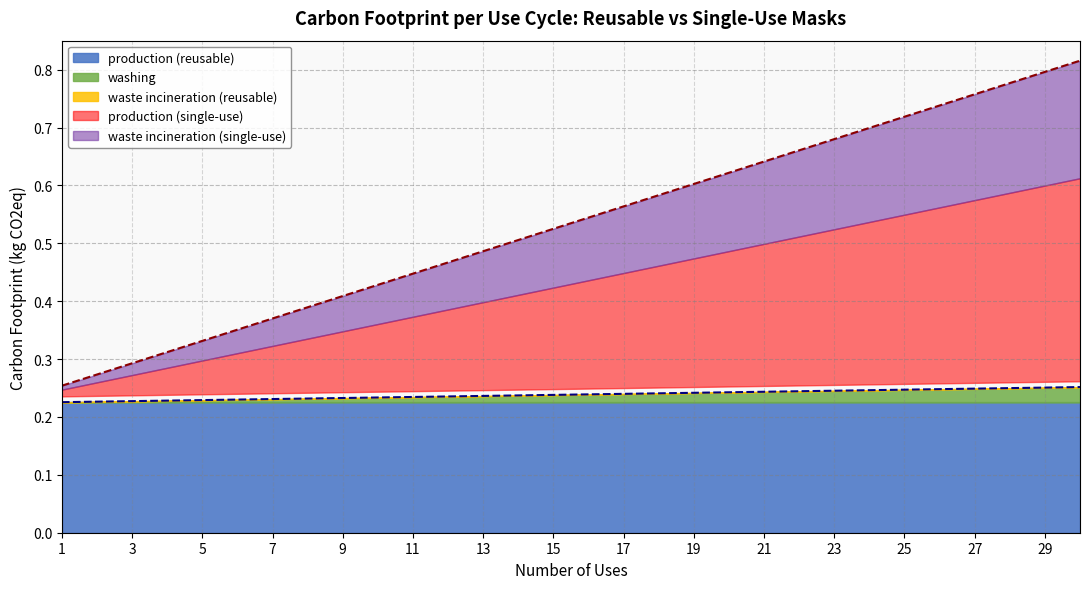

Reading left to right, what are all the values shown in this chart?

production (reusable): 0.2	0.2	0.2	0.2	0.2	0.2	0.2	0.2	0.2	0.2	0.2	0.2	0.2	0.2	0.2	0.2	0.2	0.2	0.2	0.2	0.2	0.2	0.2	0.2	0.2	0.2	0.2	0.2	0.2	0.2
washing: 0.0	0.0	0.0	0.0	0.0	0.0	0.0	0.0	0.0	0.0	0.0	0.0	0.0	0.0	0.0	0.0	0.0	0.0	0.0	0.0	0.0	0.0	0.0	0.0	0.0	0.0	0.0	0.0	0.0	0.0
waste incineration (reusable): 0.0	0.0	0.0	0.0	0.0	0.0	0.0	0.0	0.0	0.0	0.0	0.0	0.0	0.0	0.0	0.0	0.0	0.0	0.0	0.0	0.0	0.0	0.0	0.0	0.0	0.0	0.0	0.0	0.0	0.0
production (single-use): 0.0	0.0	0.0	0.0	0.1	0.1	0.1	0.1	0.1	0.1	0.1	0.1	0.2	0.2	0.2	0.2	0.2	0.2	0.2	0.2	0.2	0.3	0.3	0.3	0.3	0.3	0.3	0.3	0.3	0.4
waste incineration (single-use): 0.0	0.0	0.0	0.0	0.0	0.0	0.0	0.1	0.1	0.1	0.1	0.1	0.1	0.1	0.1	0.1	0.1	0.1	0.1	0.1	0.1	0.1	0.2	0.2	0.2	0.2	0.2	0.2	0.2	0.2